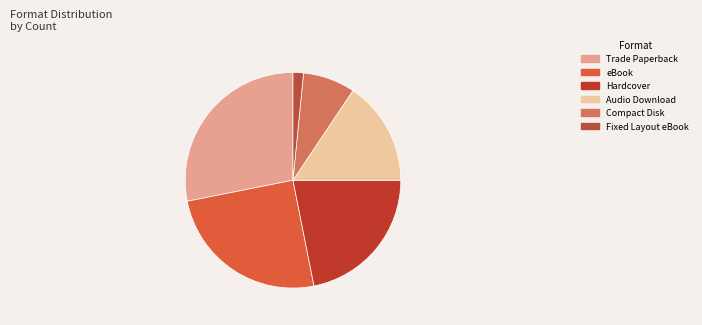

How many segments does this pie chart have?

6